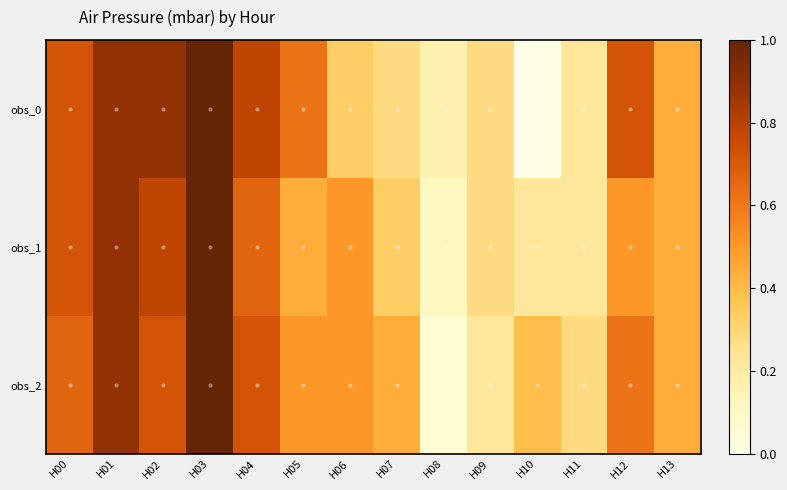

How many distinct data groups are displayed?

3